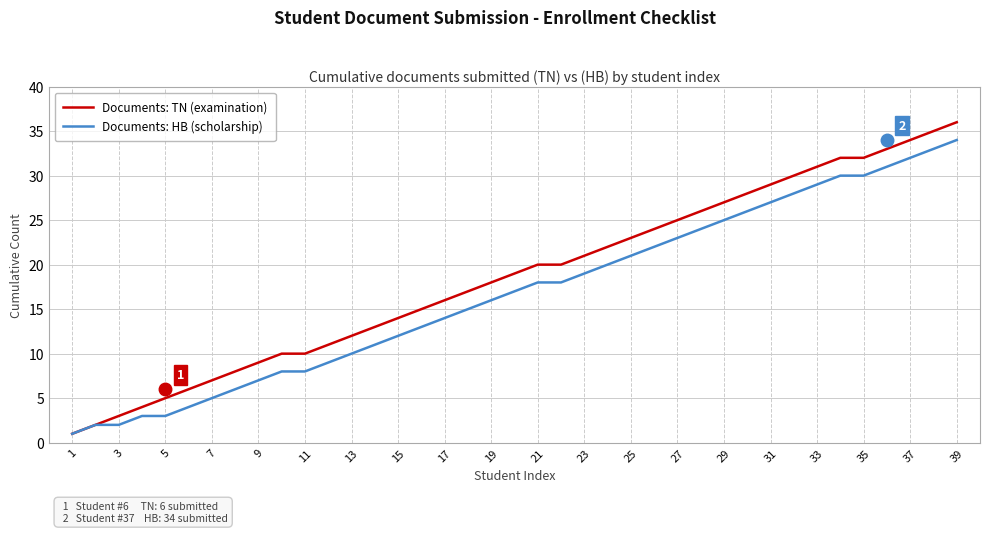

Which series has the largest total across all categories?

Documents: TN (examination)